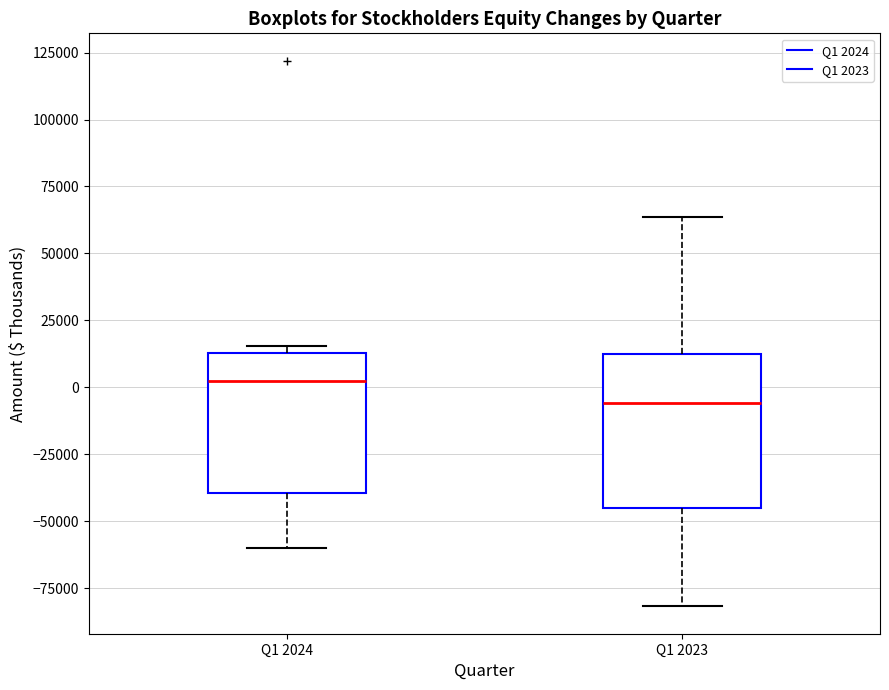

Reading left to right, read every box against the y-axis: the position of its median line, the range the box covers, and the ends of its whiskers. The values are not printed on the chart, so give them approximately, as read against the axis.

Q1 2024: median 0, box -40000 to 15000, whiskers -60000 to 15000 (just above the box's upper edge)
Q1 2023: median -5000, box -45000 to 15000, whiskers -80000 to 65000